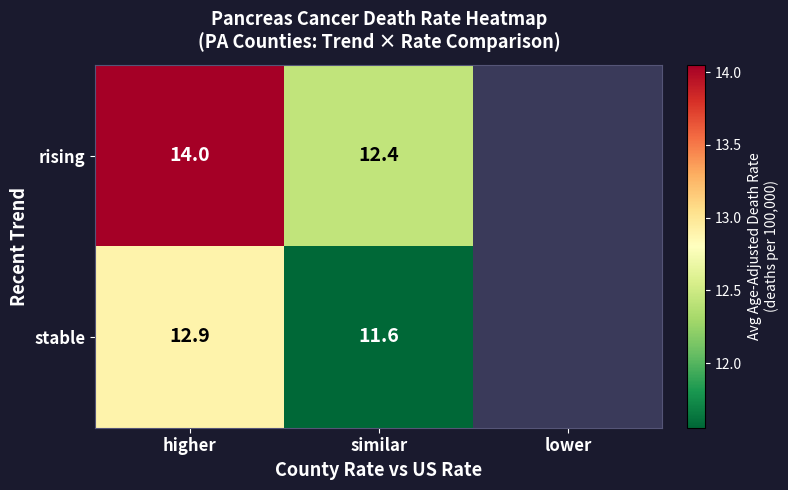

What is the sum of the stable values at higher and similar?

24.5